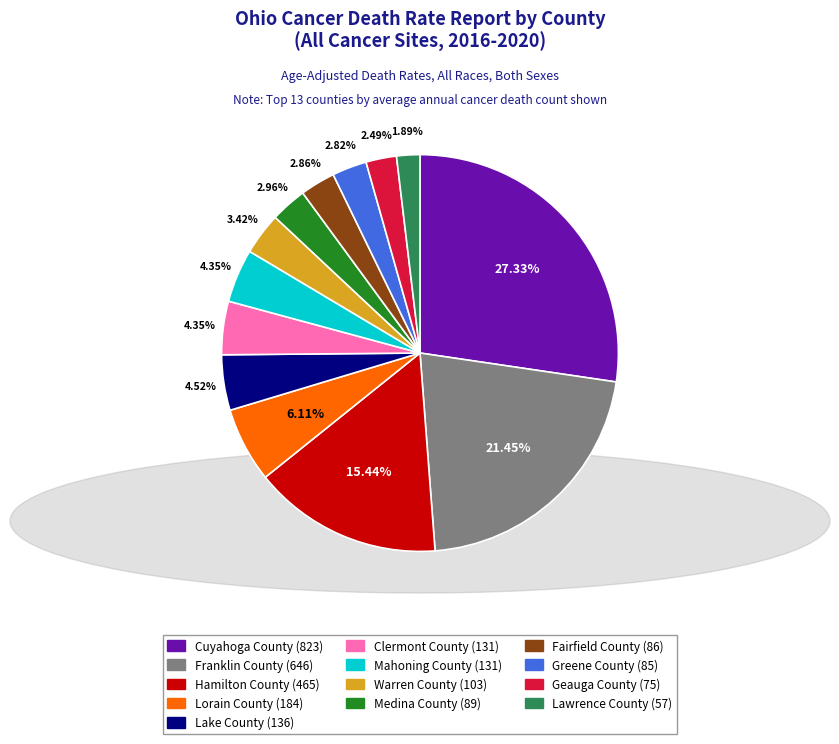

To the nearest percent, what portion does Franklin County represent?

21%